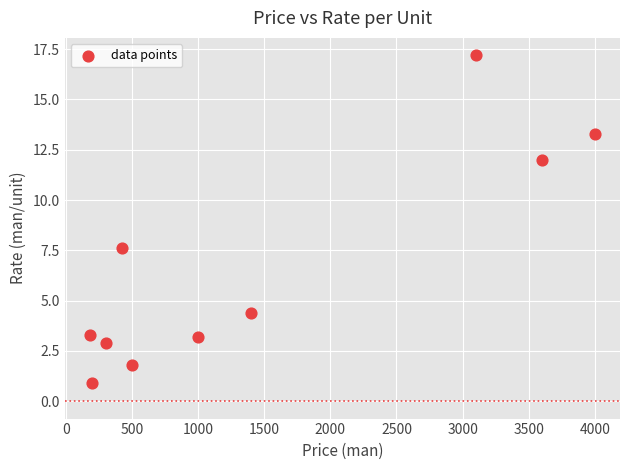

What Y value in the scatter plot is closest to 9?

7.6